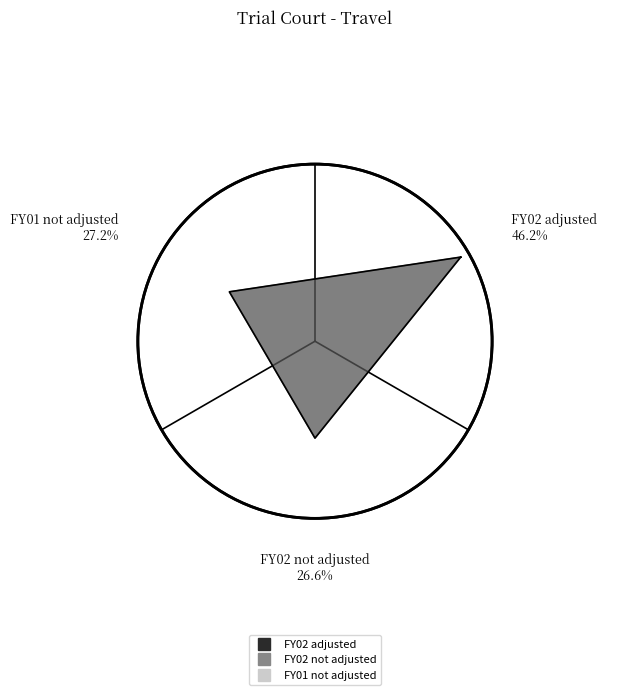

What is the total percentage of FY01 not adjusted and FY02 not adjusted?

53.8%